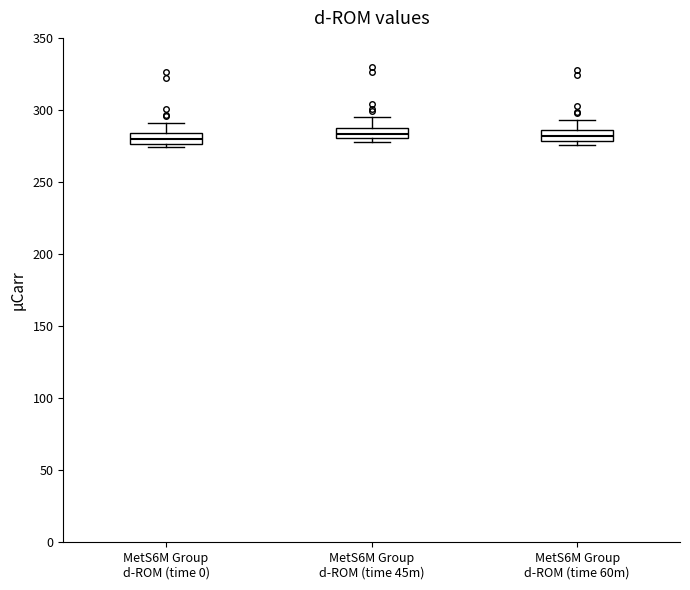

Where is the lower edge of the box for MetS6M Group d-ROM (time 0) on the y-axis? The values are not printed on the chart, so give them approximately, as read against the axis.

275